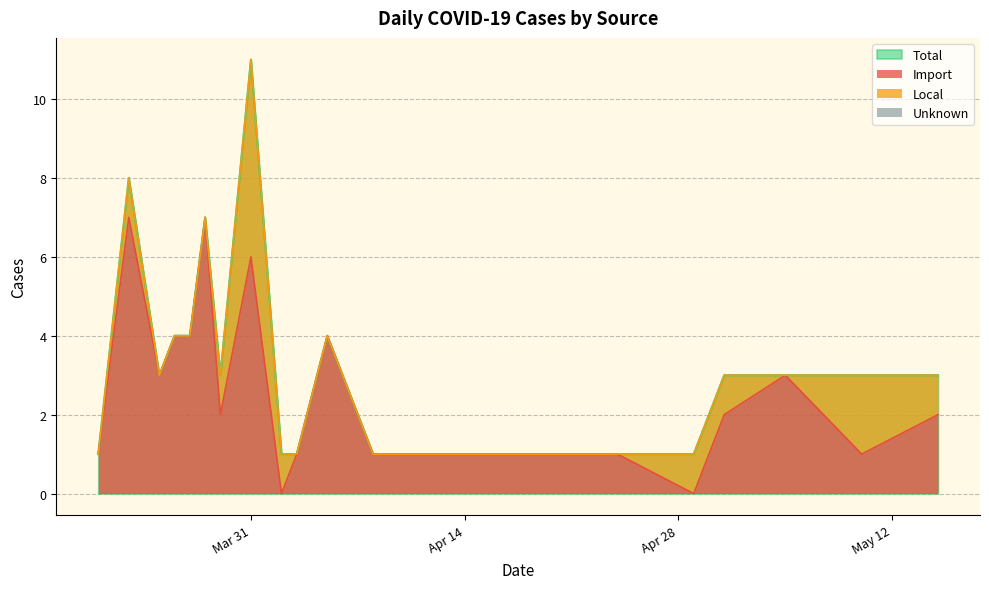

How many positive values does the Import series have?

18